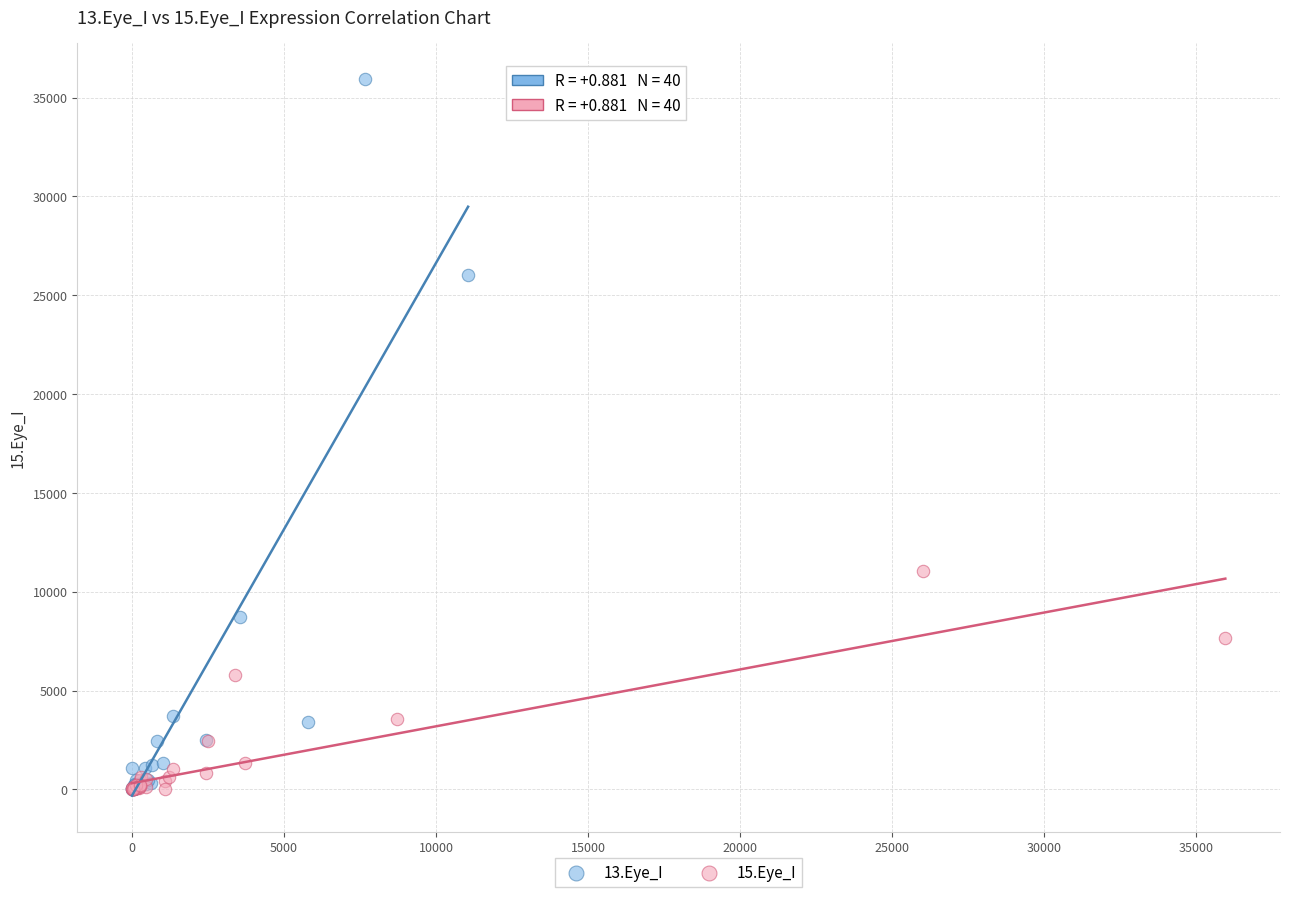

Which series contains the highest Y value?

13.Eye_I